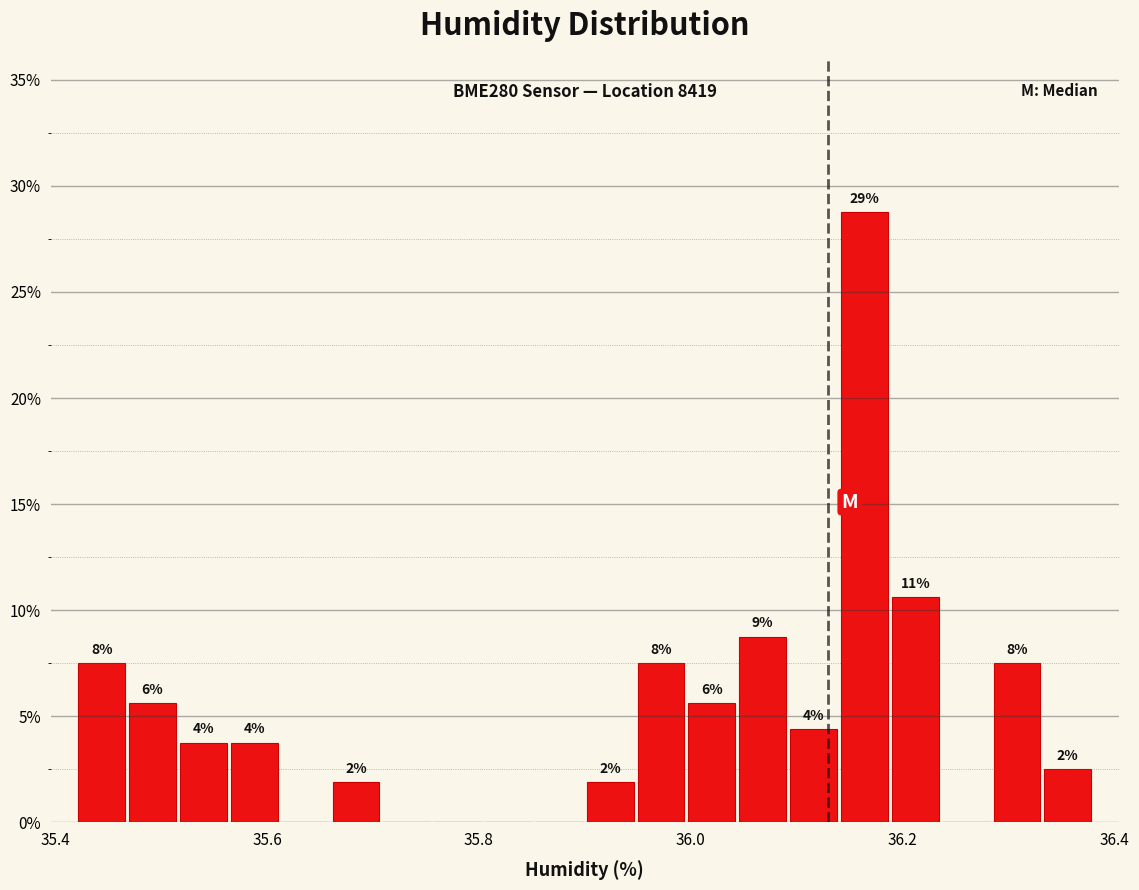

Around what value on the x-axis is the tallest bar? Give the approximate position of its centre, as read against the axis.

36.16